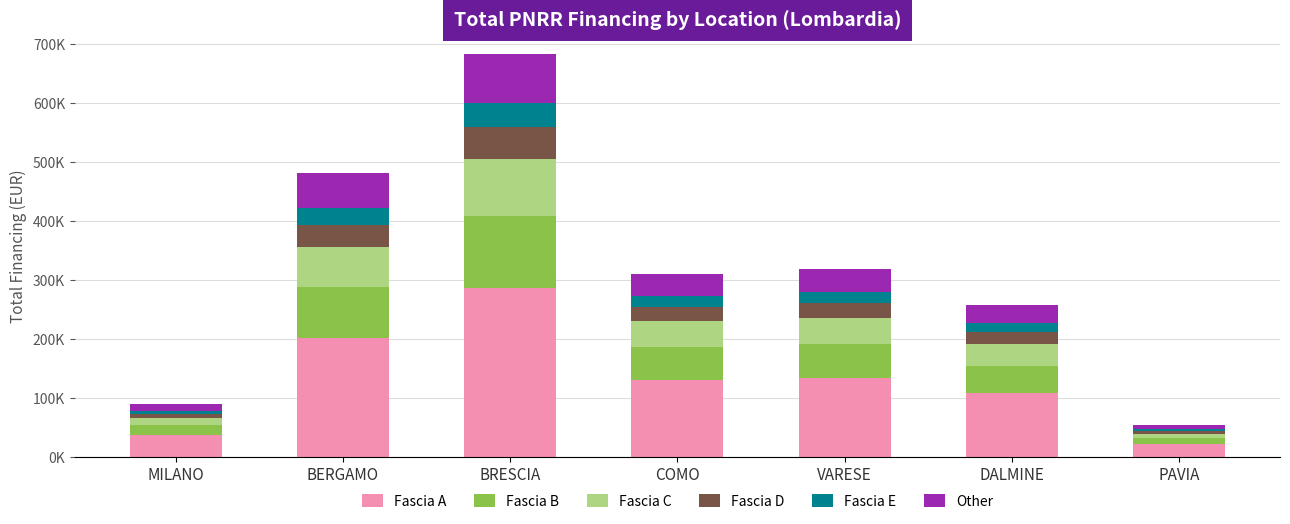

At which label is Fascia B closest to 66337?

VARESE